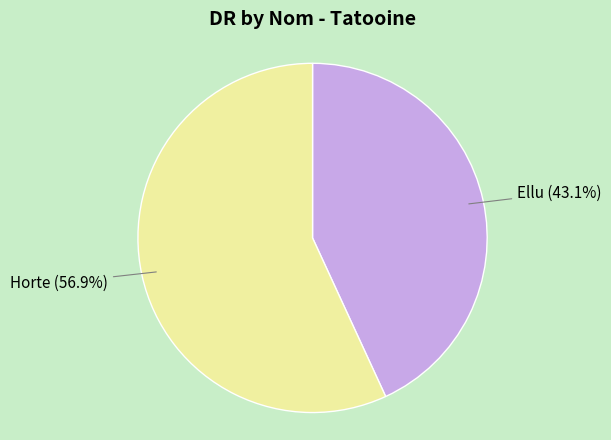

Does Horte account for over 50% of the chart?

Yes